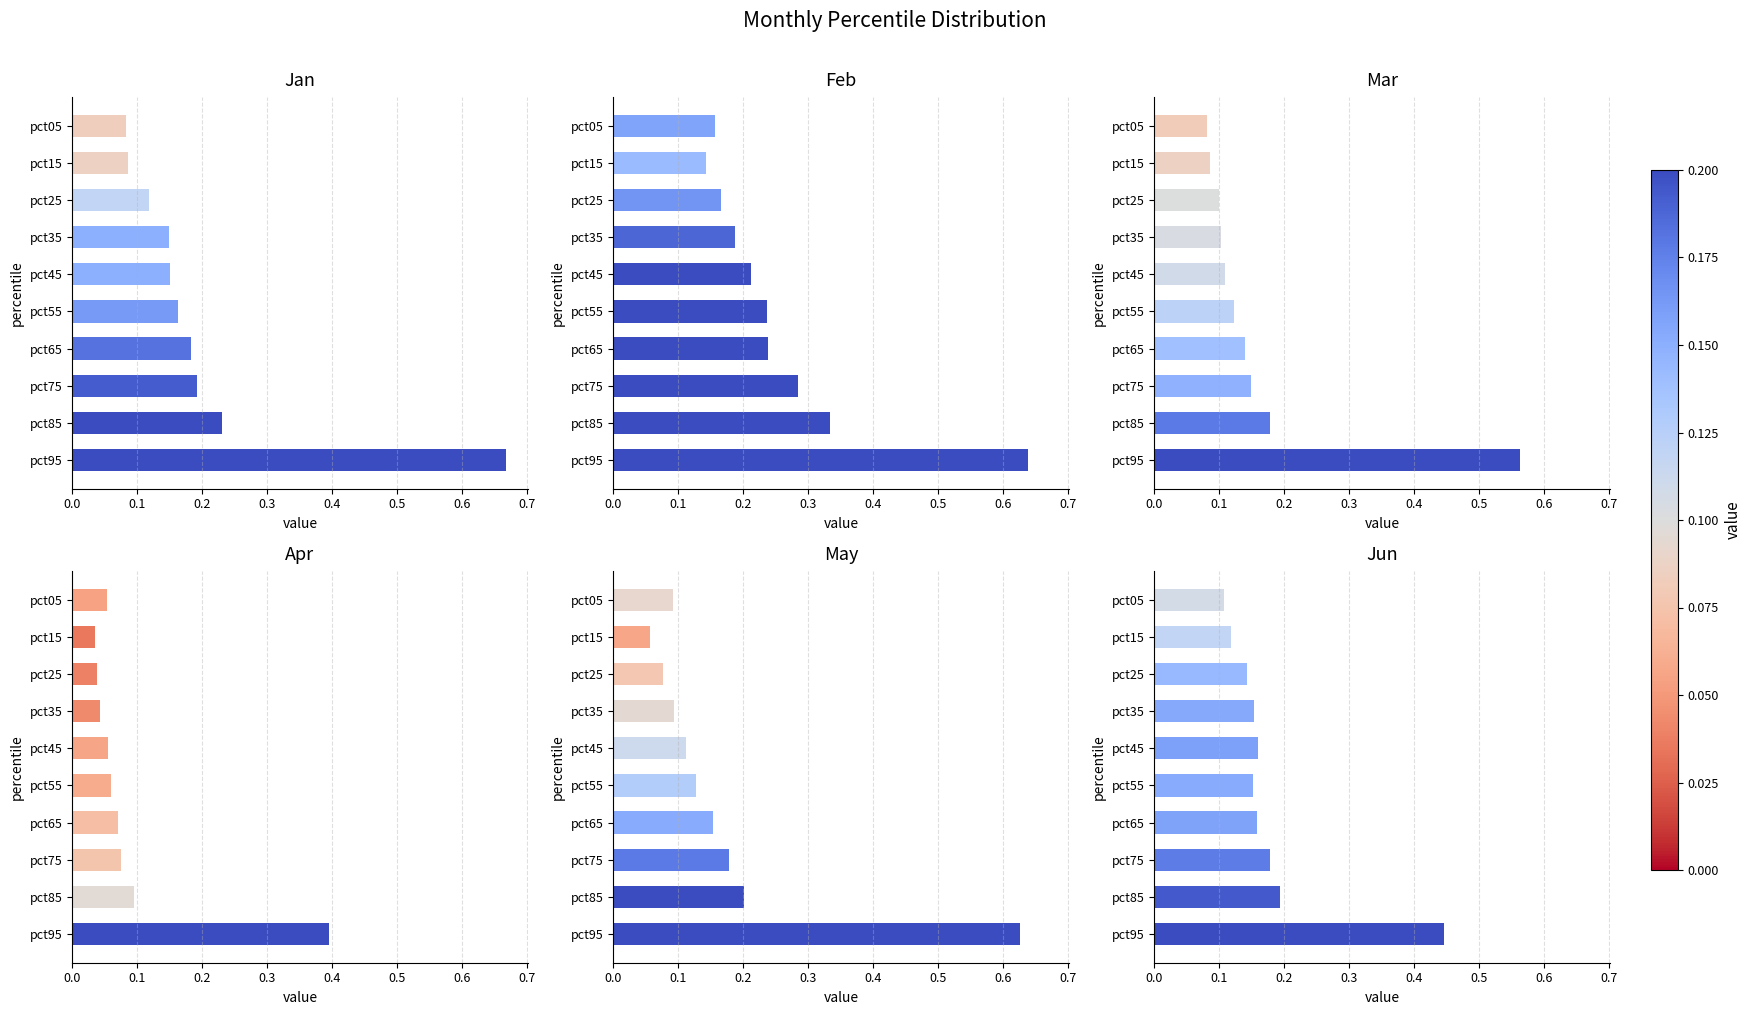

How many bars are there in total?

60